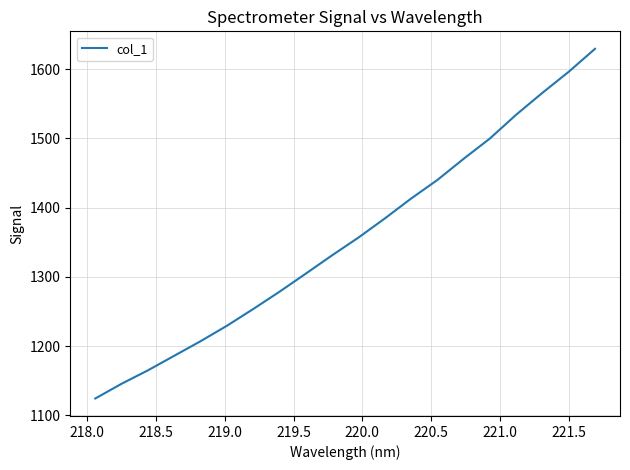

What is the maximum value shown in the chart?

1629.6